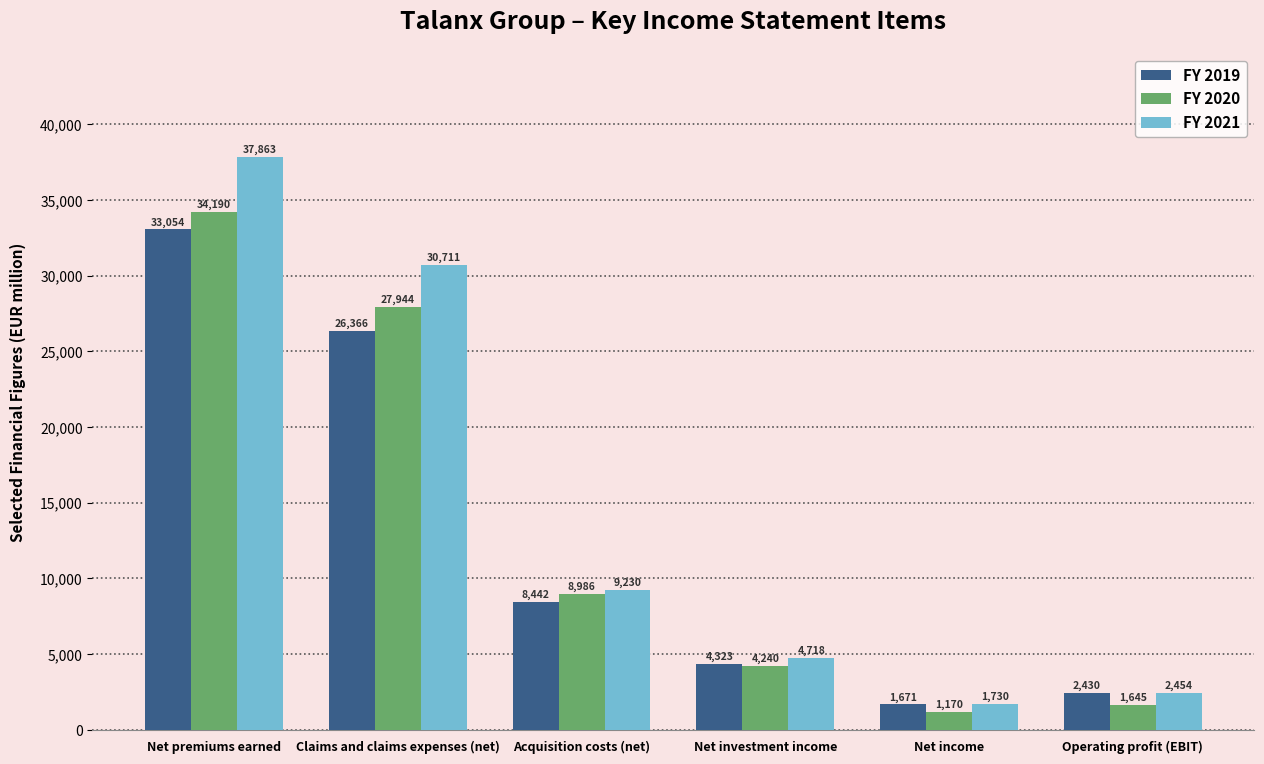

Rank the series by their average value, from highest to lowest.

FY 2021, FY 2020, FY 2019